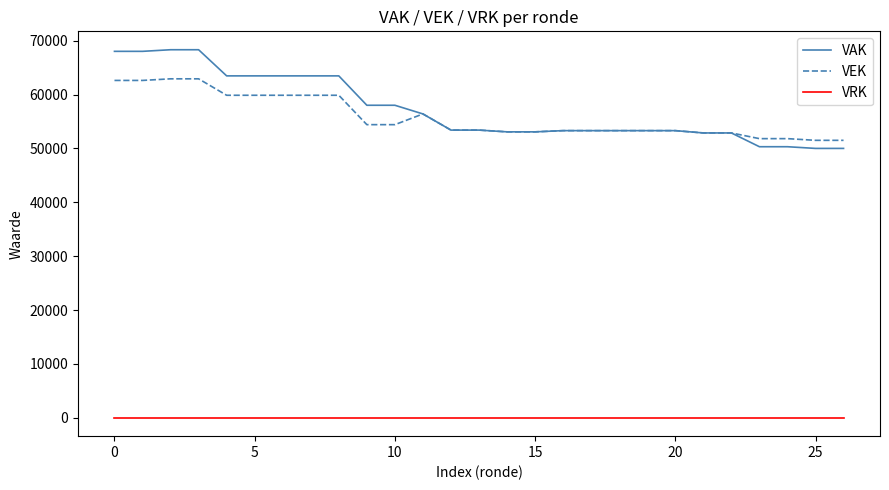

Rank the series by their maximum value, from lowest to highest.

VRK, VEK, VAK